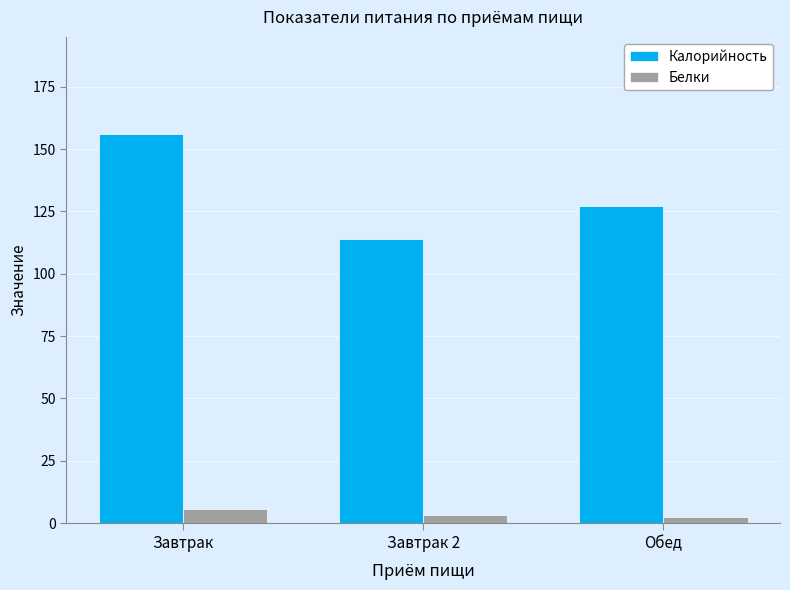

Rank the series at Завтрак 2 from highest to lowest value.

Калорийность, Белки